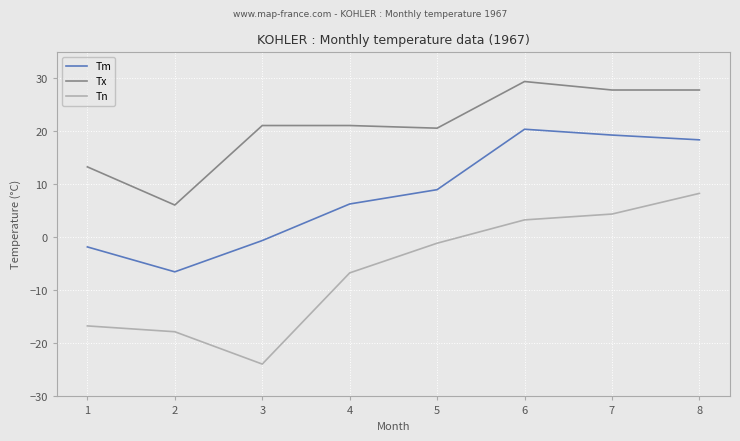

In Tm, how many points are lower than both neighbors (excluding endpoints)?

1